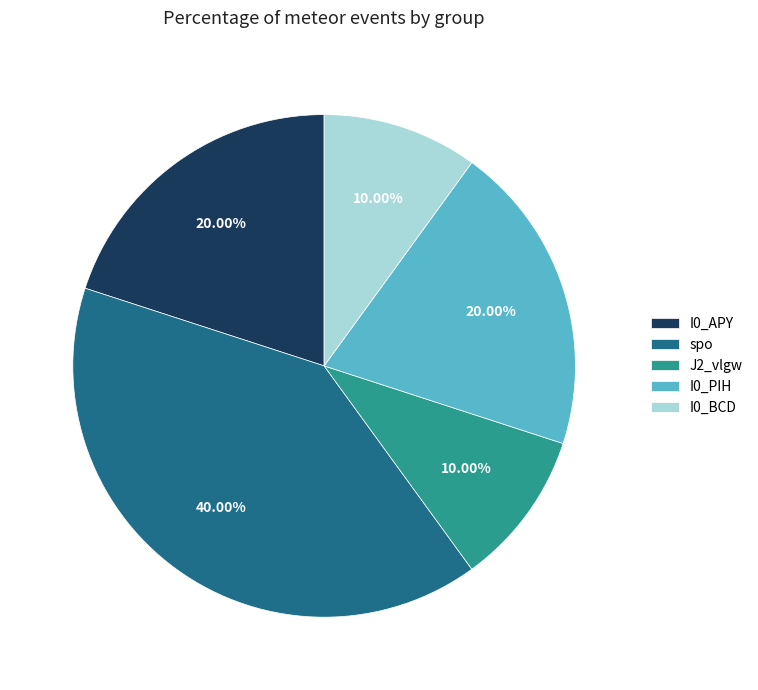

How many segments does this pie chart have?

5